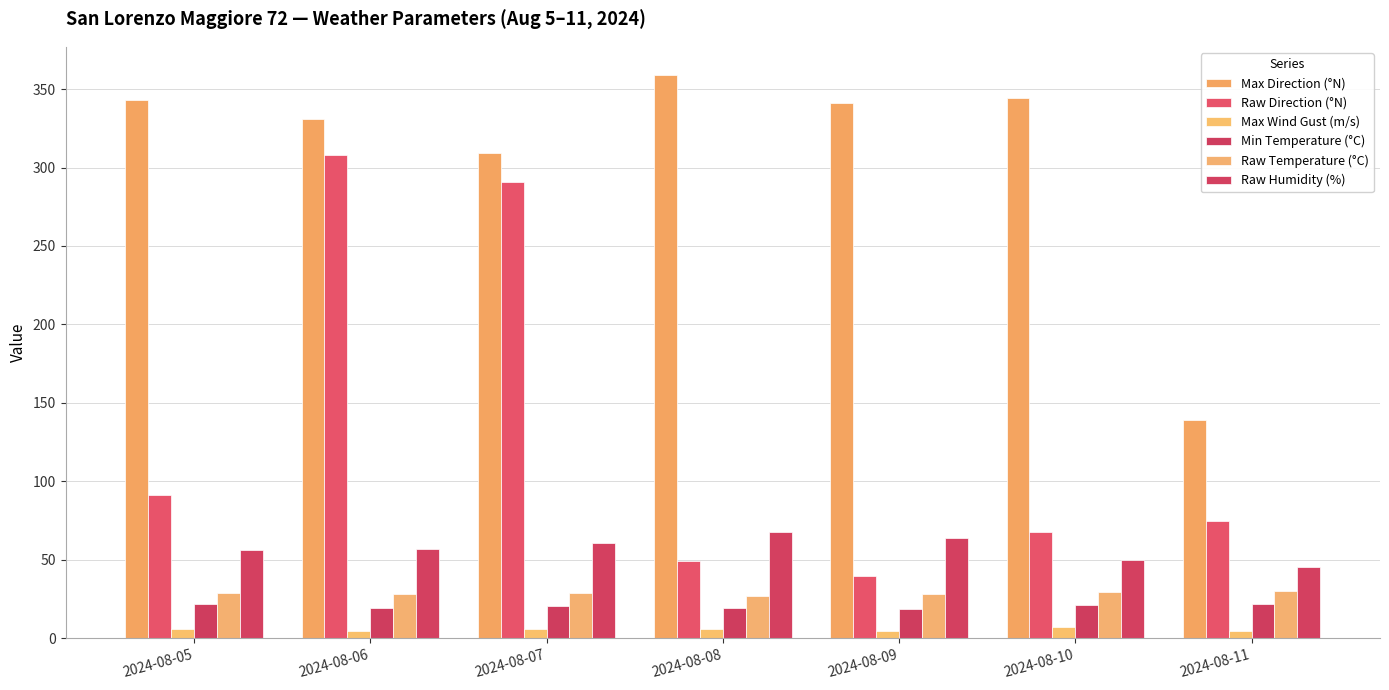

List the series in order of their peak value, lowest first.

Max Wind Gust (m/s), Min Temperature (°C), Raw Temperature (°C), Raw Humidity (%), Raw Direction (°N), Max Direction (°N)